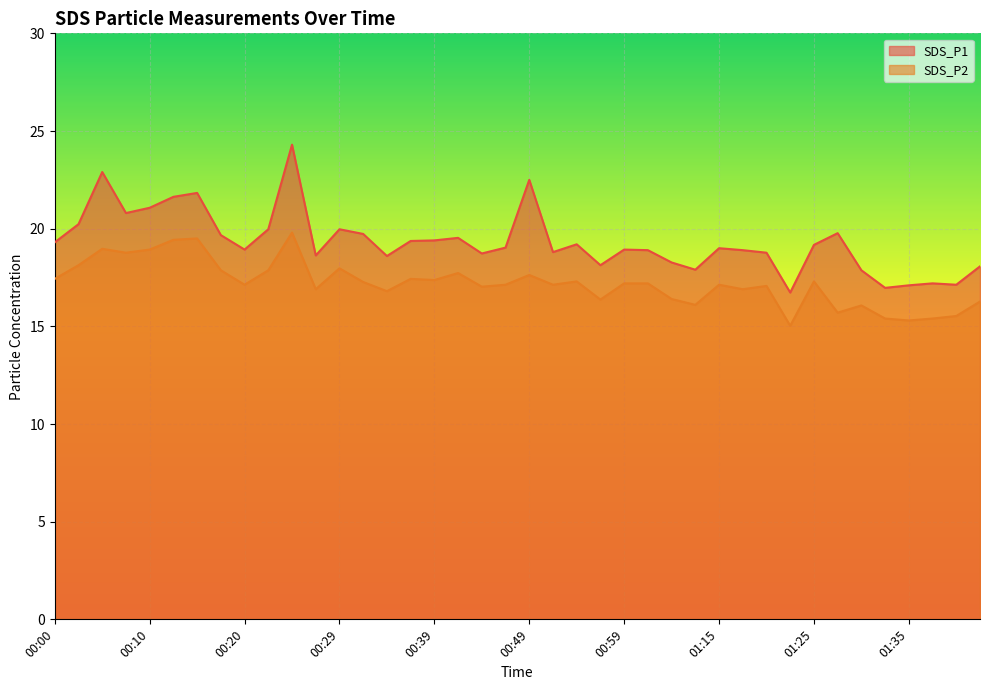

True or false: SDS_P1 has more than 0 points higher than both neighbors.

True